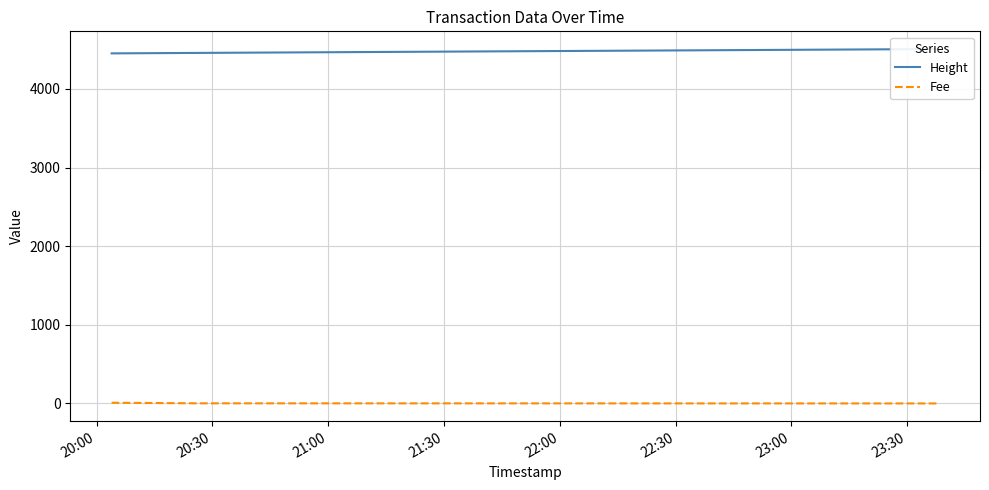

At which label does Fee first exceed 1?

20:00